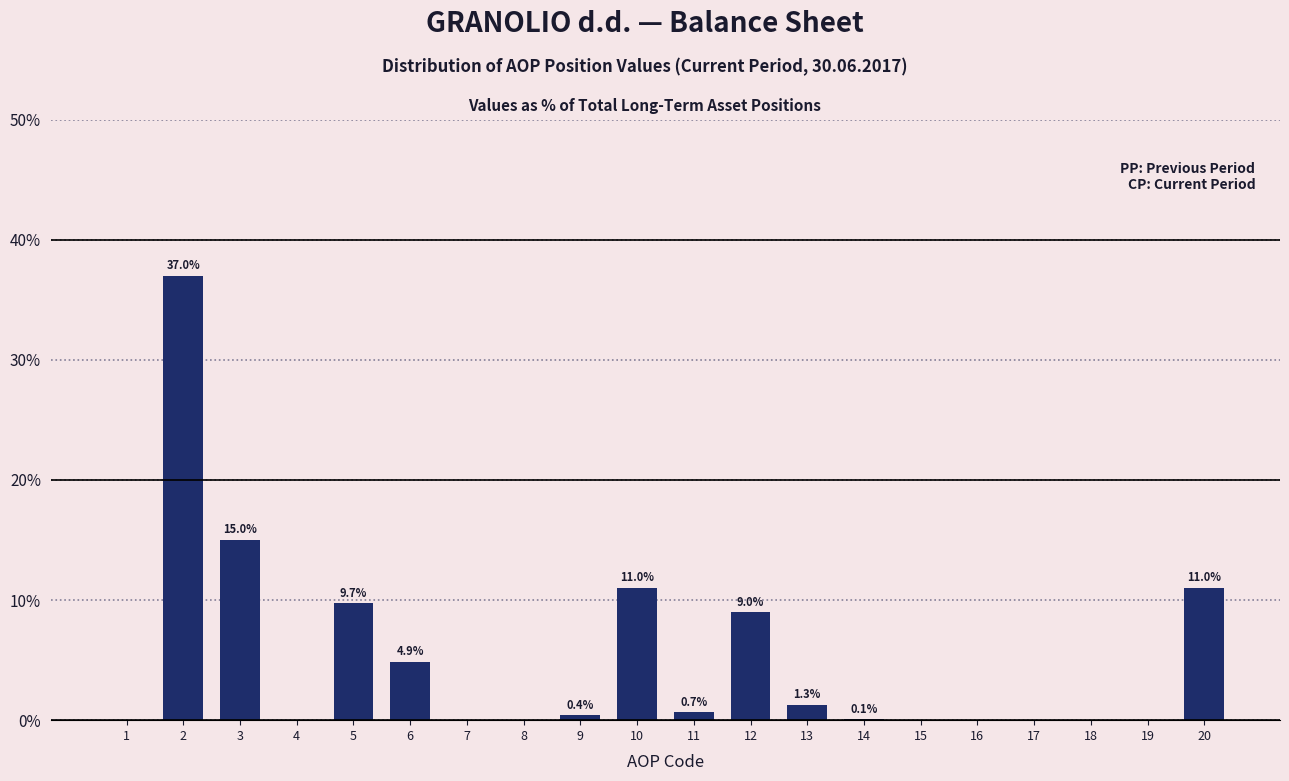

What is the sum of the values at 5 and 3?

24.7